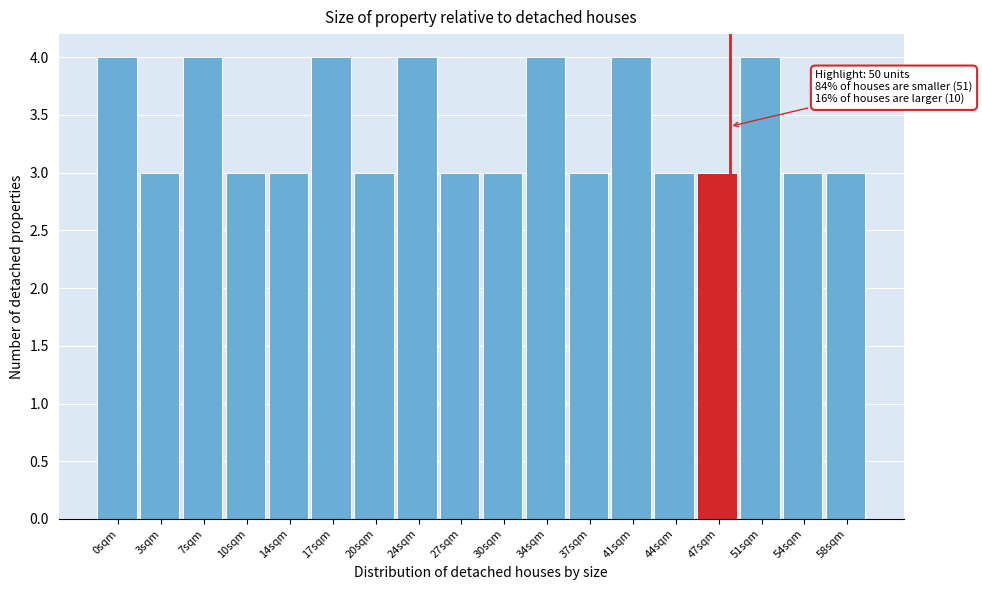

Reading left to right, transcribe all the data shown in this chart.

0sqm=4	3sqm=3	7sqm=4	10sqm=3	14sqm=3	17sqm=4	20sqm=3	24sqm=4	27sqm=3	30sqm=3	34sqm=4	37sqm=3	41sqm=4	44sqm=3	47sqm=3	51sqm=4	54sqm=3	58sqm=3